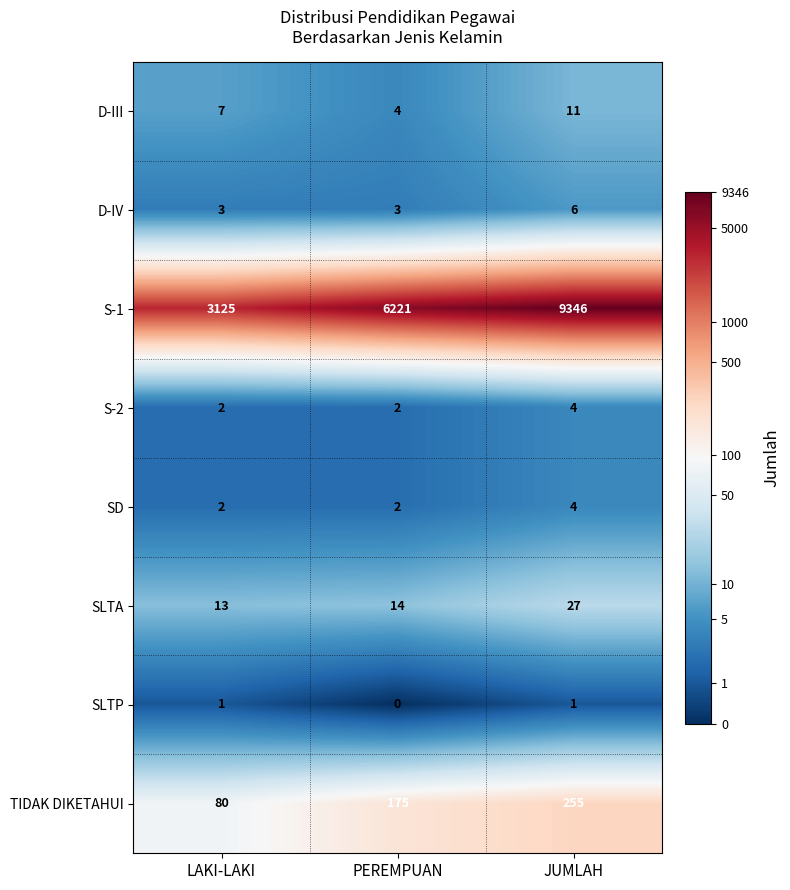

What is the sum of all SLTA values?

54